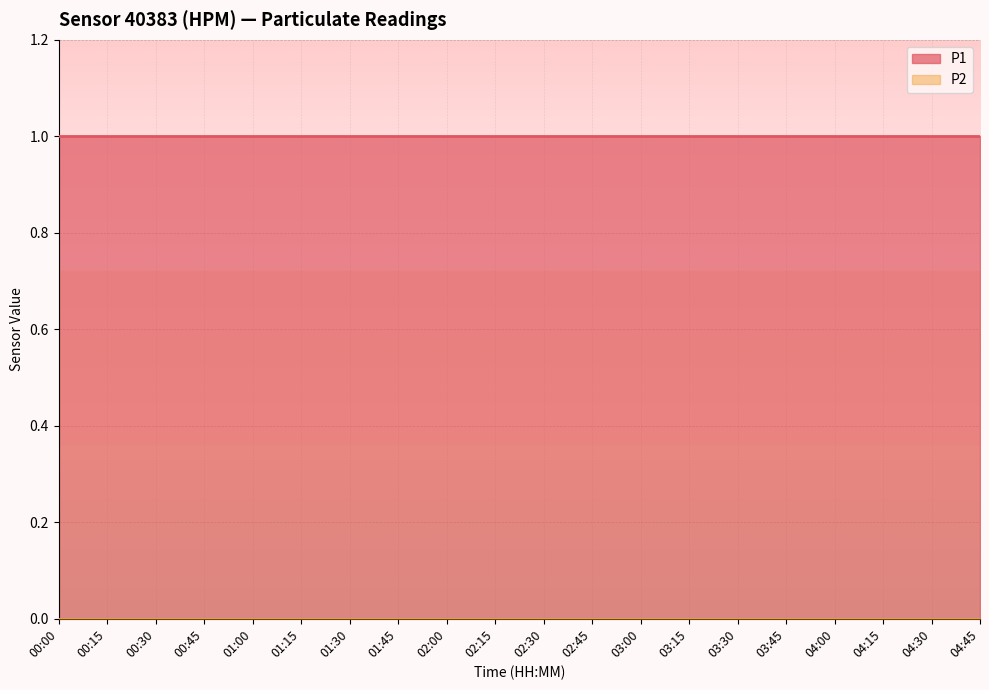

Between 03:15 and 04:30, which is larger?

03:15